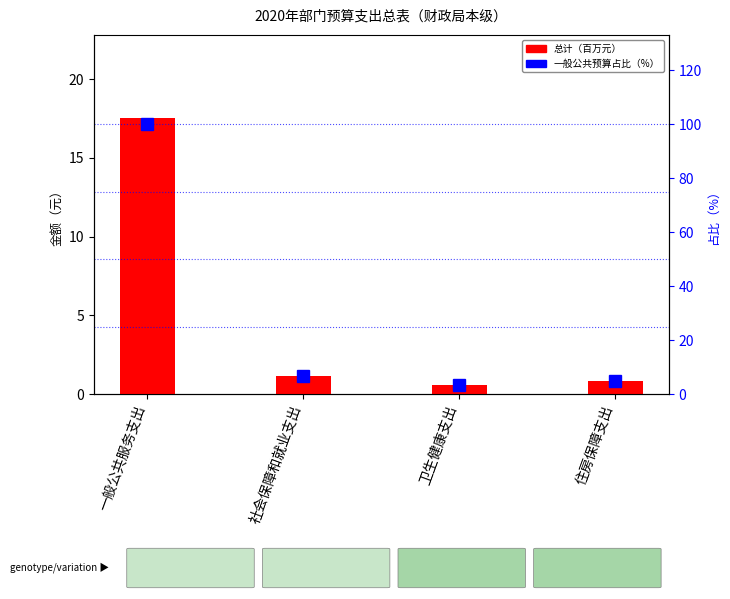

Count the number of data series in this chart.

2